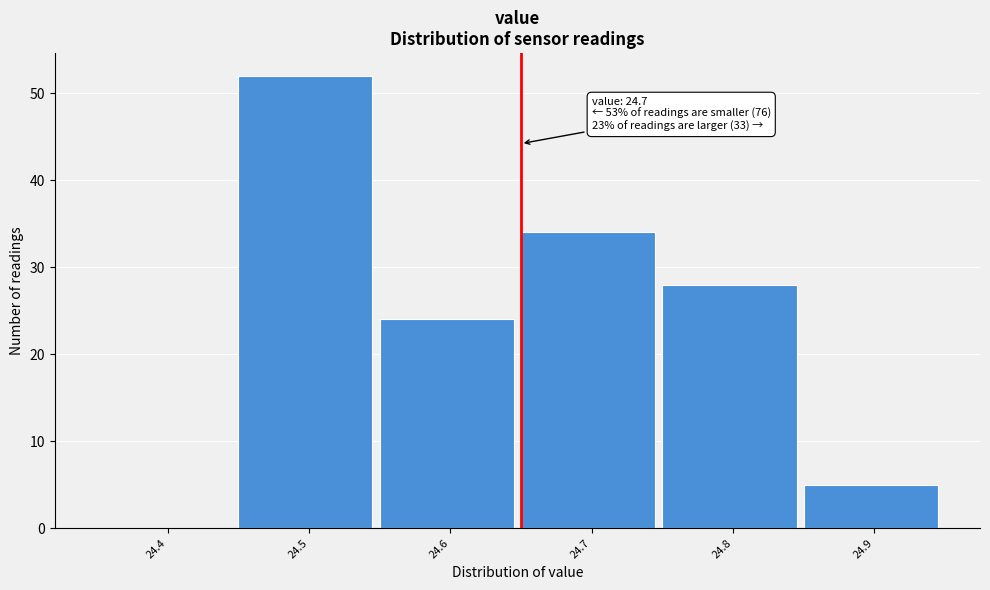

Reading left to right, what are all the values shown in this chart?

24.4=0	24.5=52	24.6=24	24.7=34	24.8=28	24.9=5